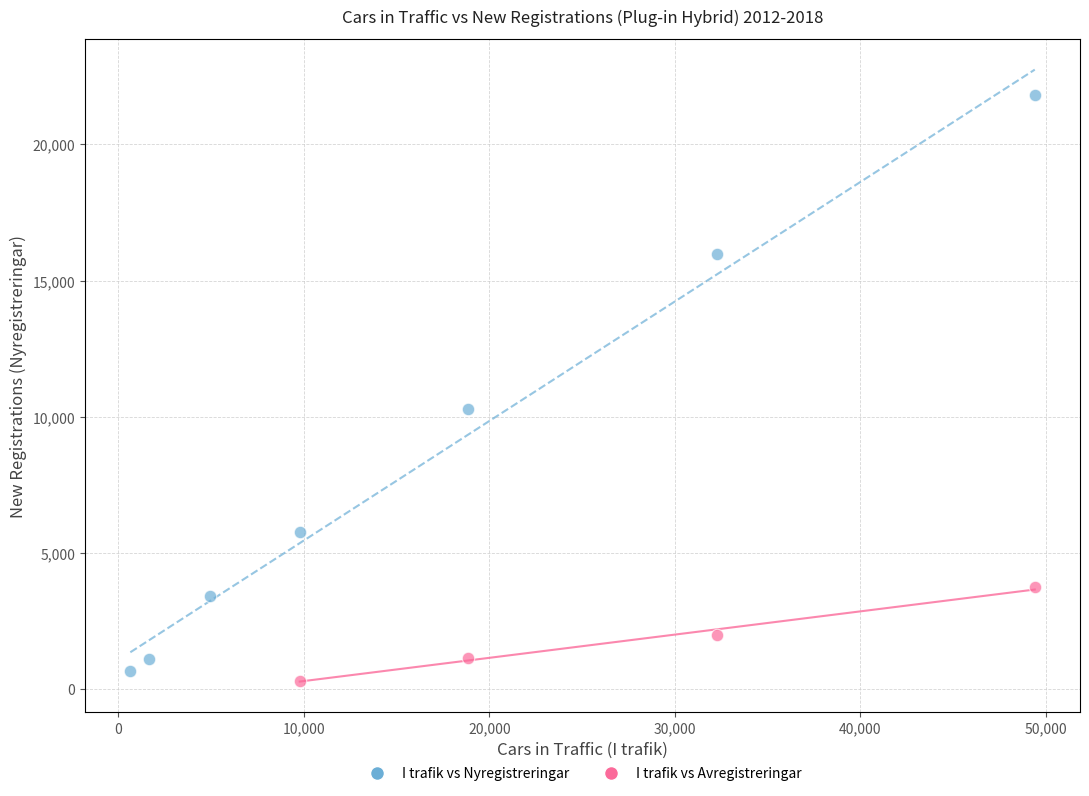

Which series has the widest spread of Y values?

I trafik vs Nyregistreringar